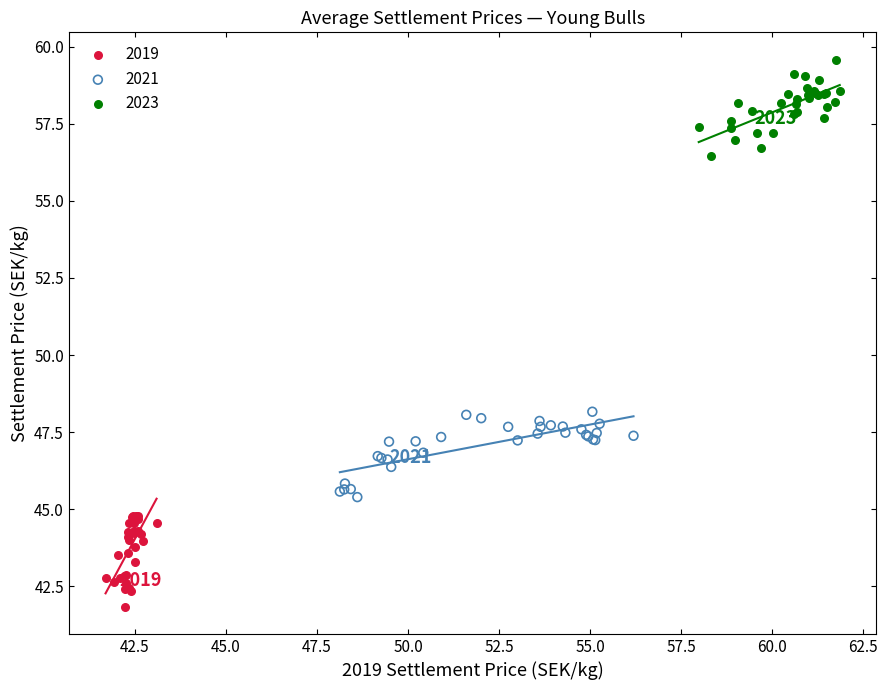

Which series reaches the maximum Y coordinate?

2023